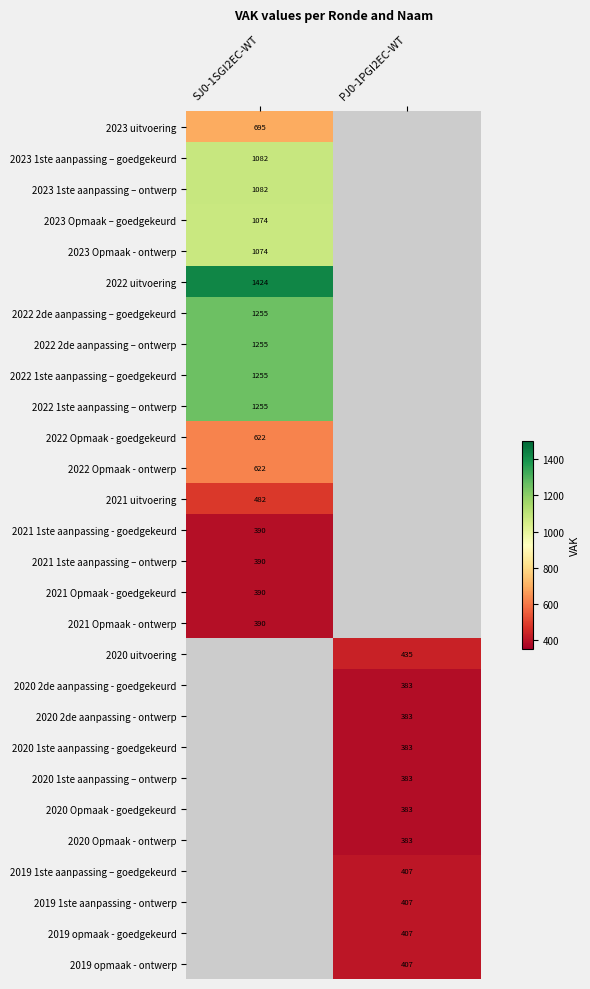

What is the minimum value shown in the chart?

383.0